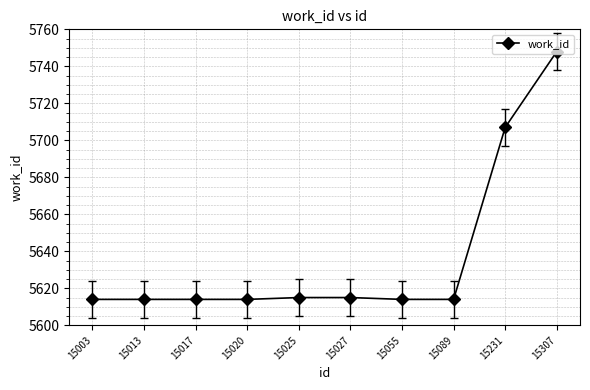

Is this an area chart (filled region under the line)?

No